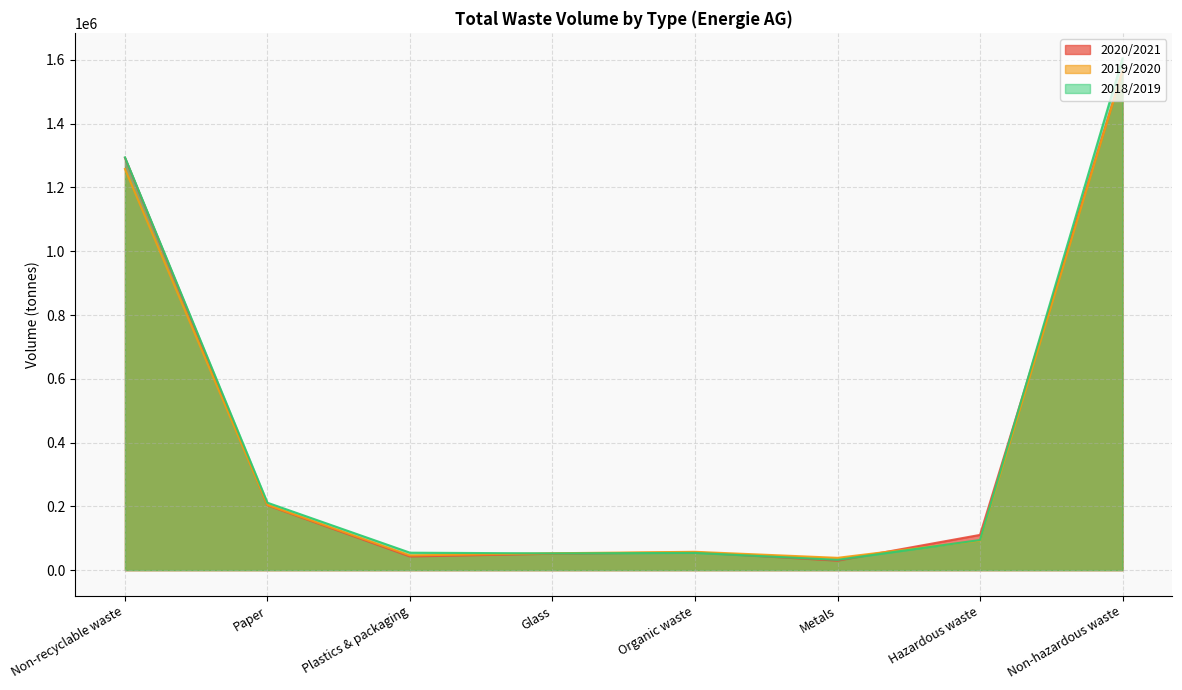

What is the lowest value of the 2019/2020 series?

38544